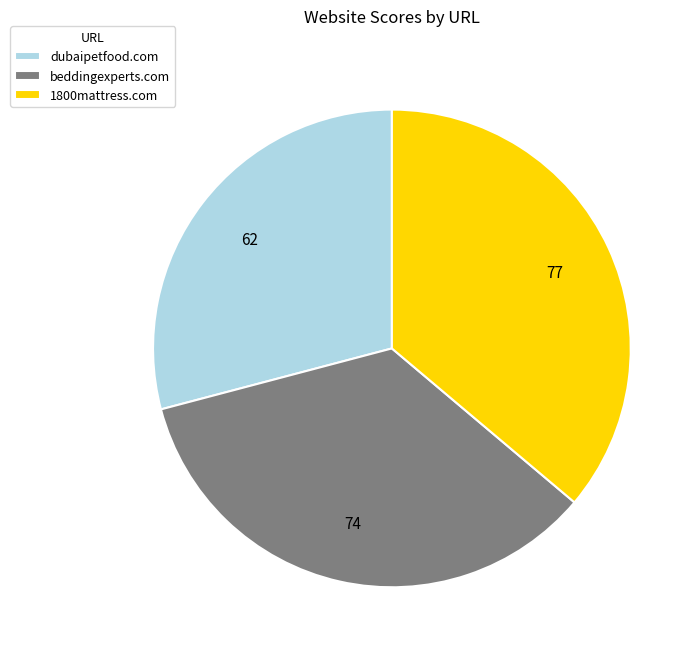

Which slice is the largest?

1800mattress.com